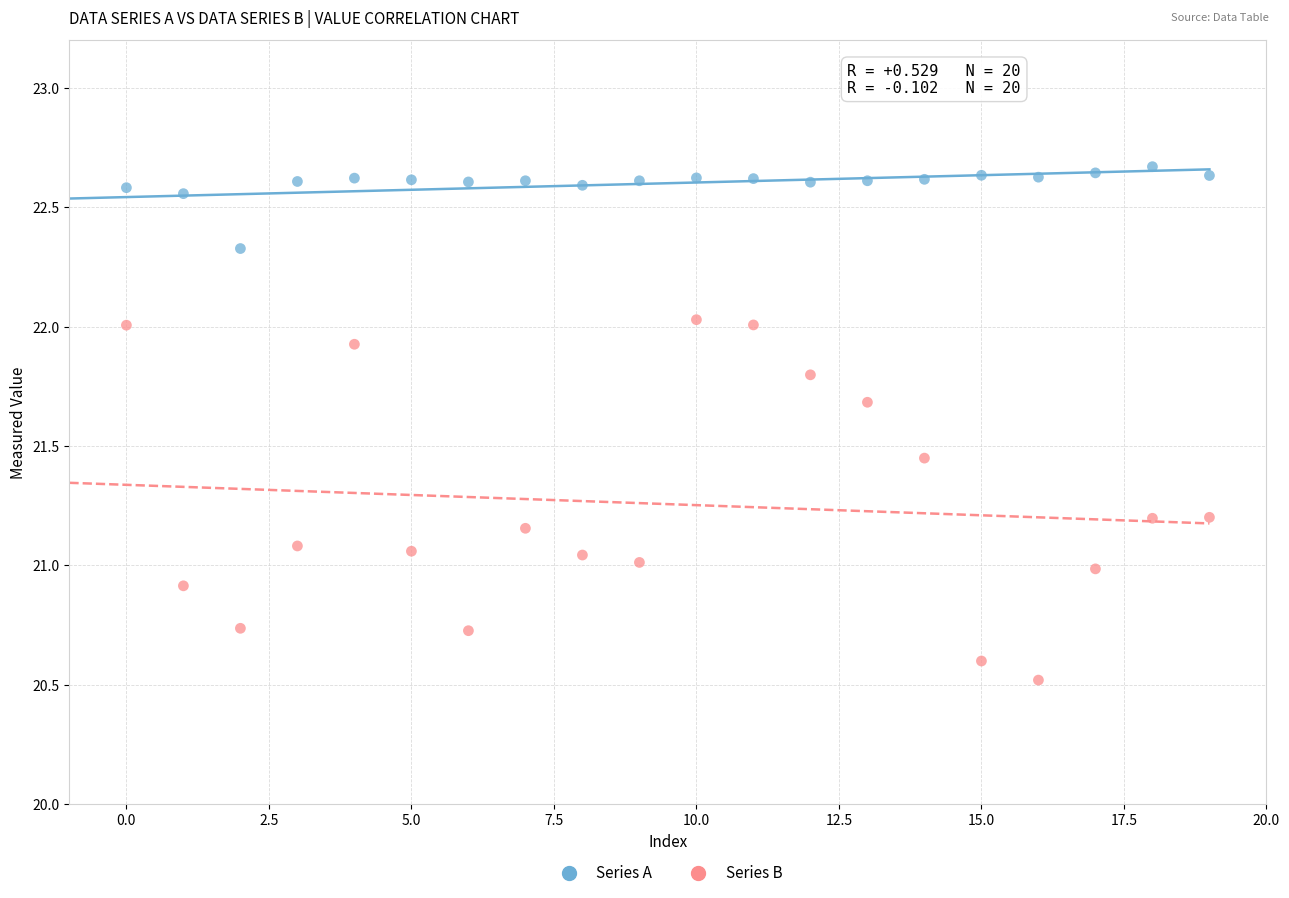

Which series has the largest Y range (max minus min)?

Series B